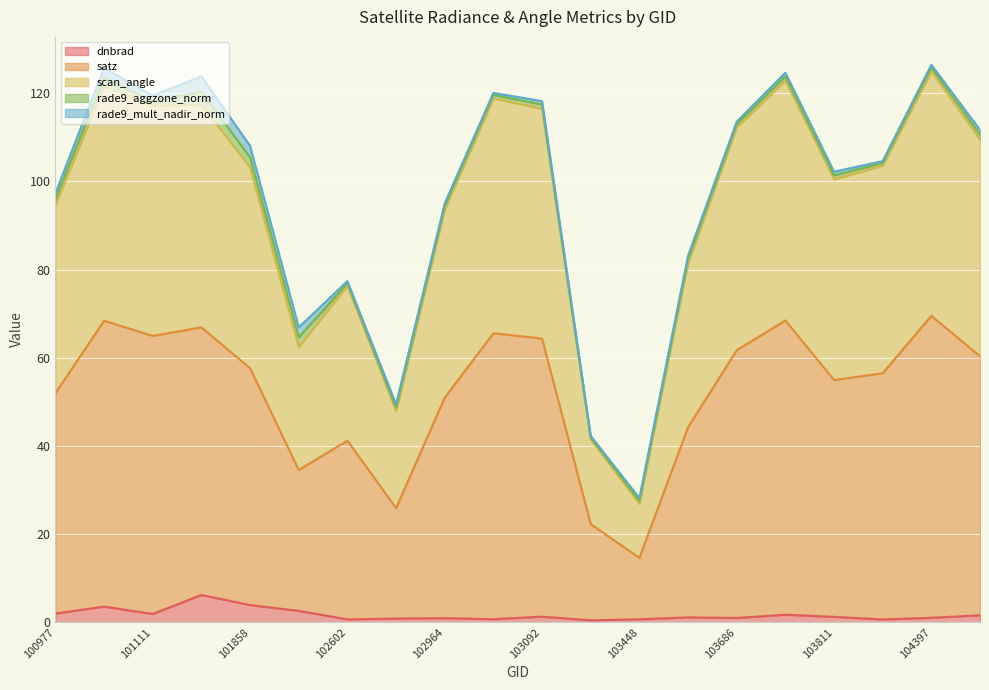

Where is dnbrad nearest to the value 3?

101986